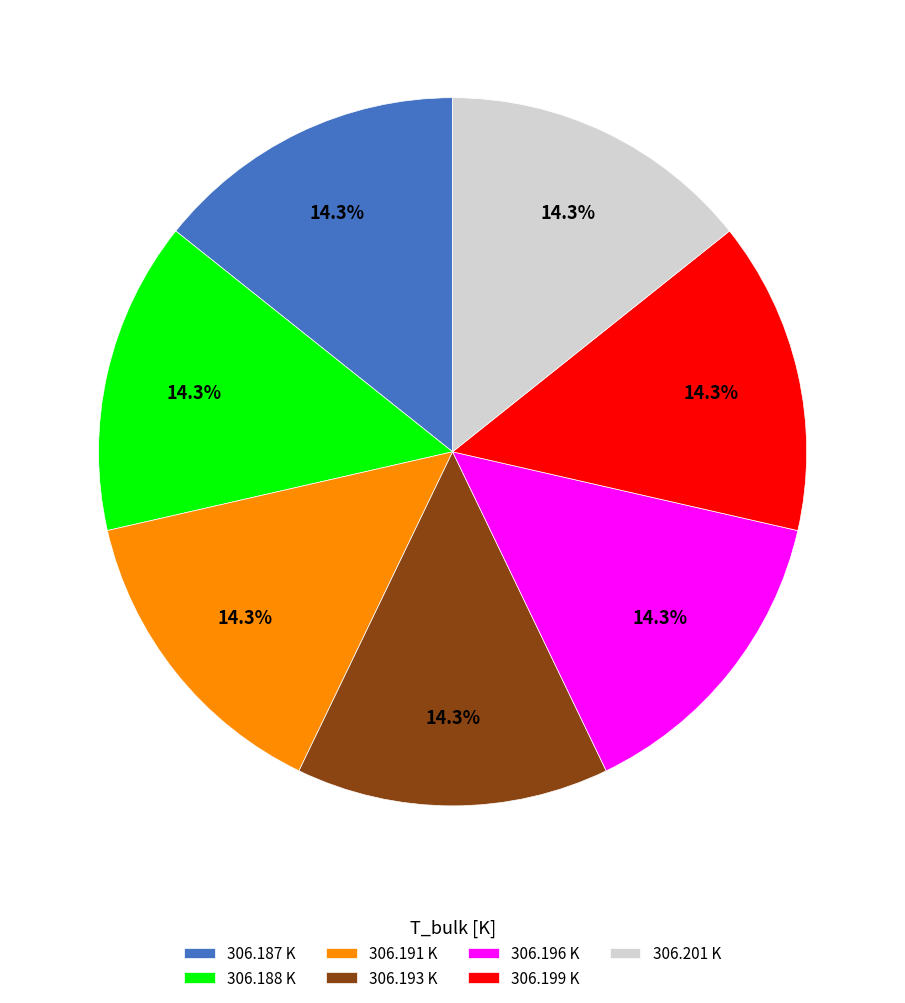

Combined, what portion of the pie is 306.201 K and 306.196 K?

28.6%